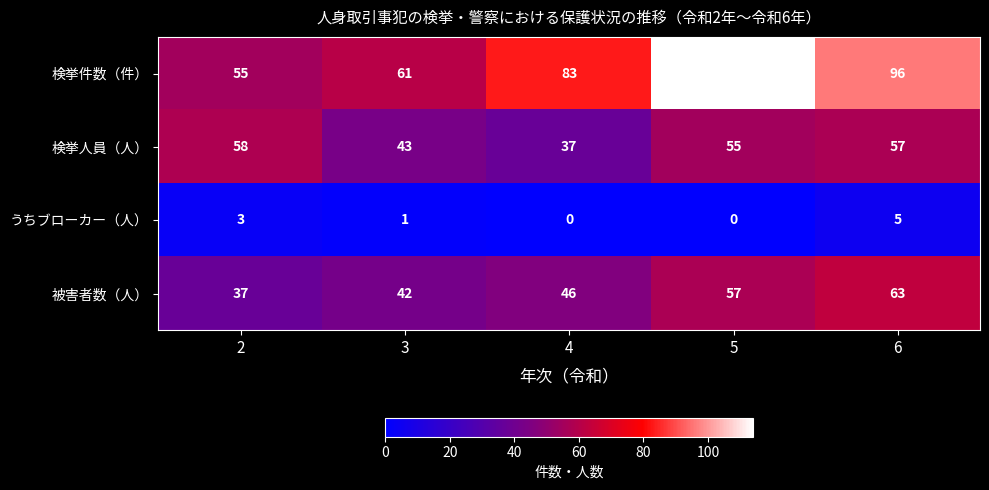

At which label is 検挙件数（件） closest to 84?

4